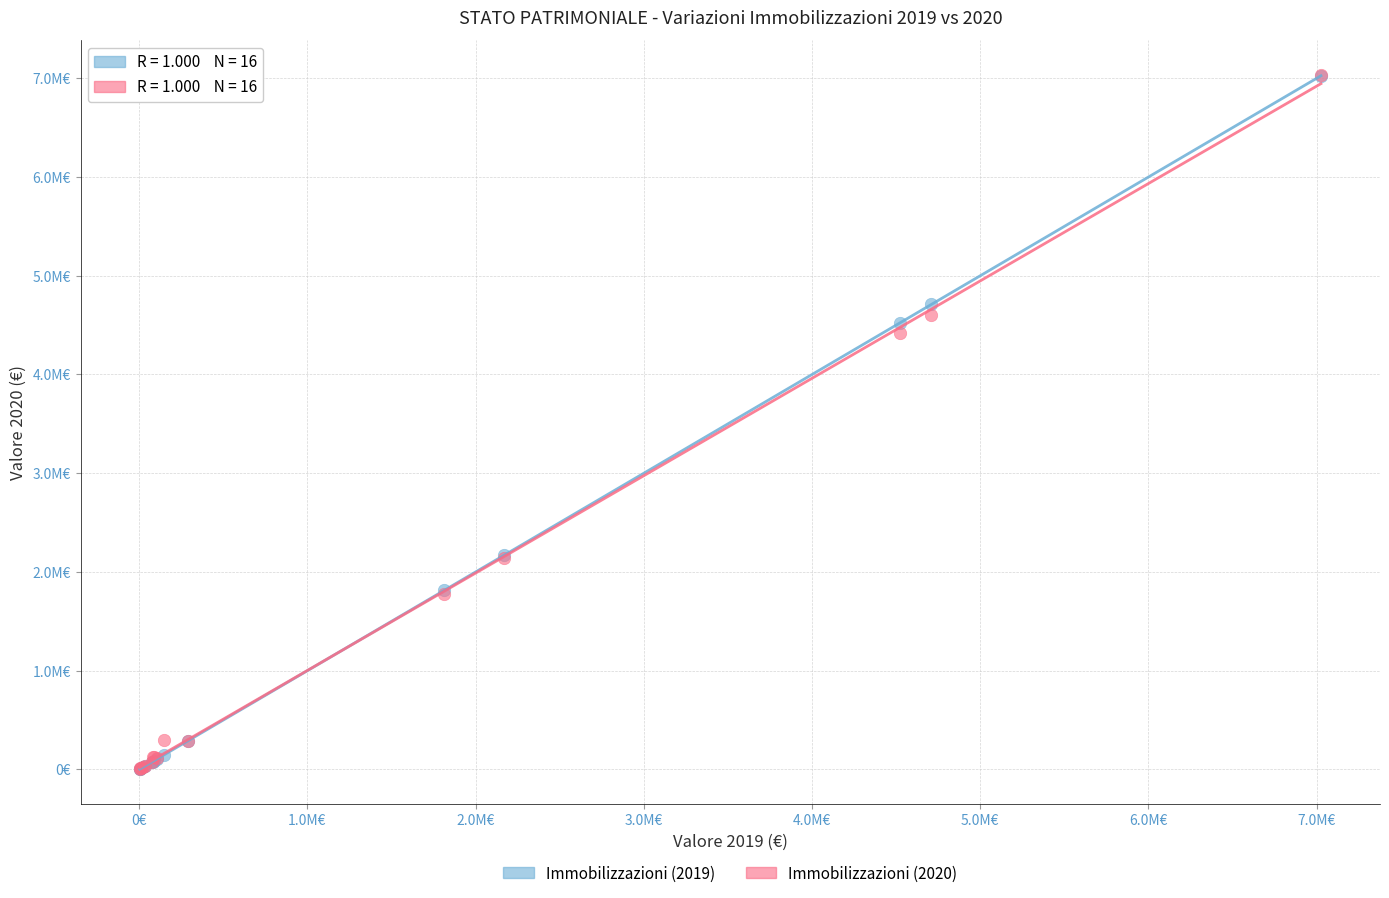

What are all the series names shown in the legend?

Immobilizzazioni (2019), Immobilizzazioni (2020)